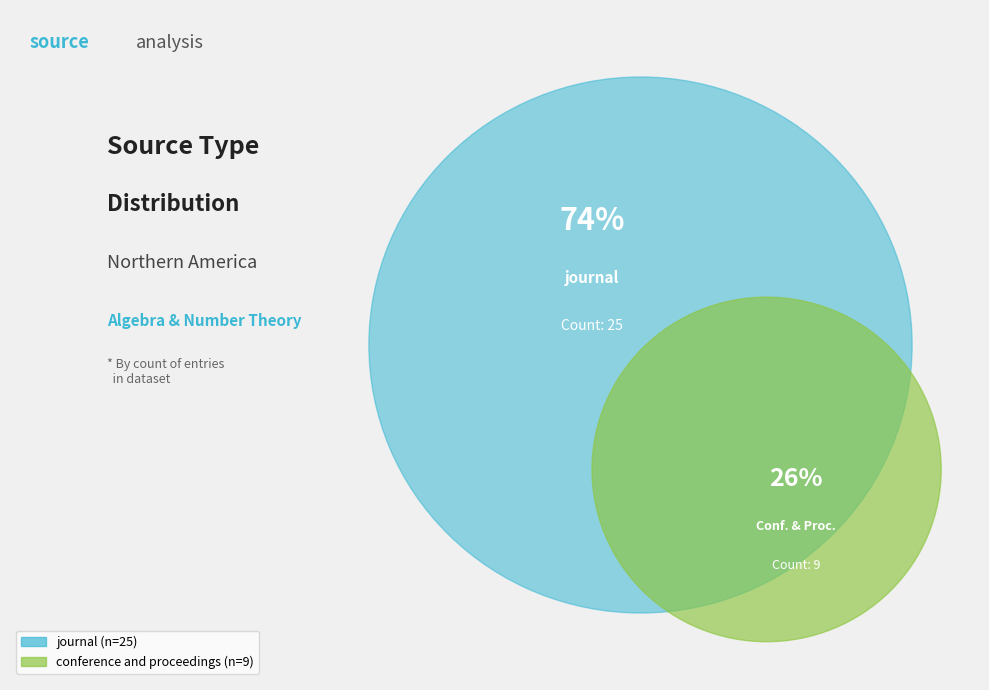

Does journal represent more than half of the total?

Yes